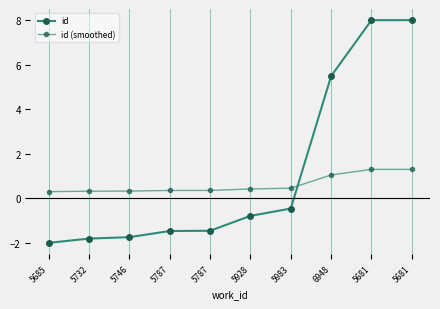

How many values in the id series exceed 0?

3